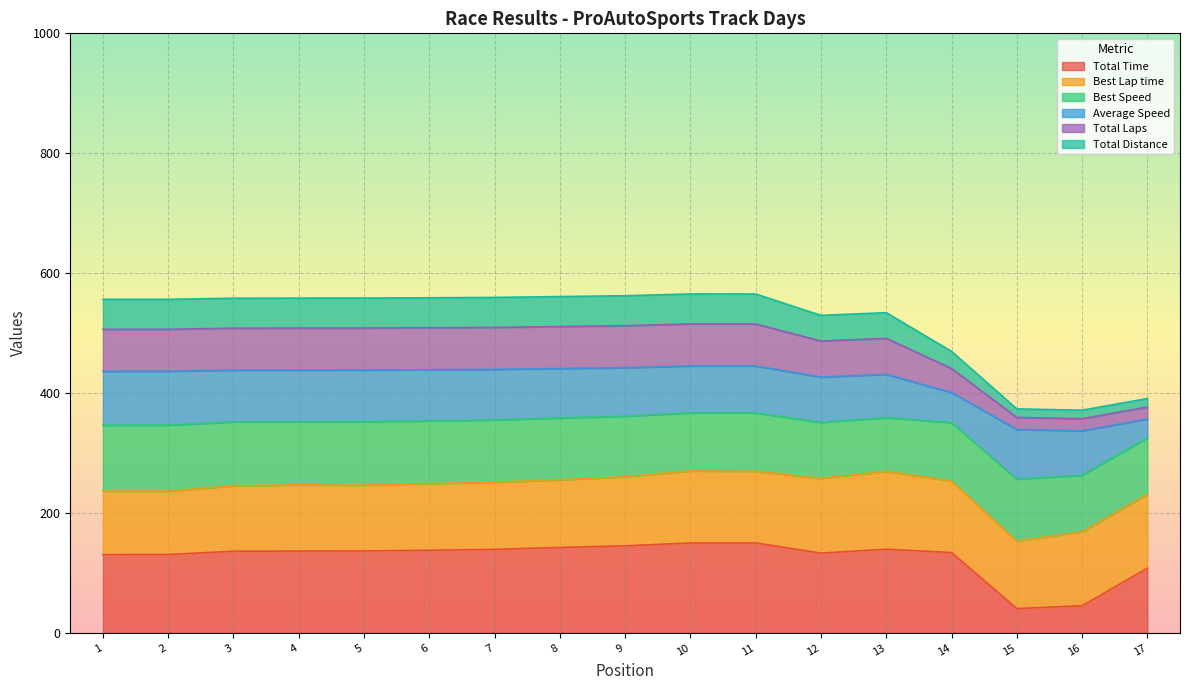

True or false: Total Time and Total Laps intersect in this chart.

False